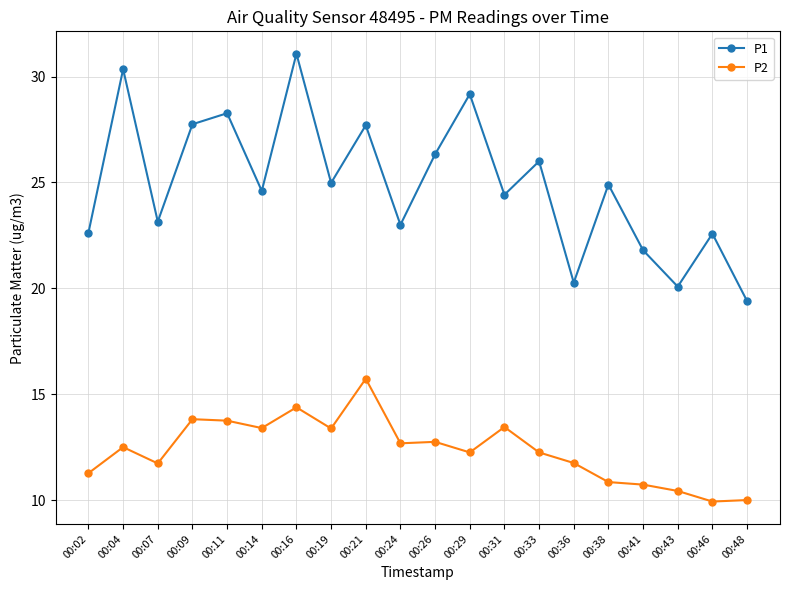

Is it true that P1 equals 23.1 at 00:07?

True